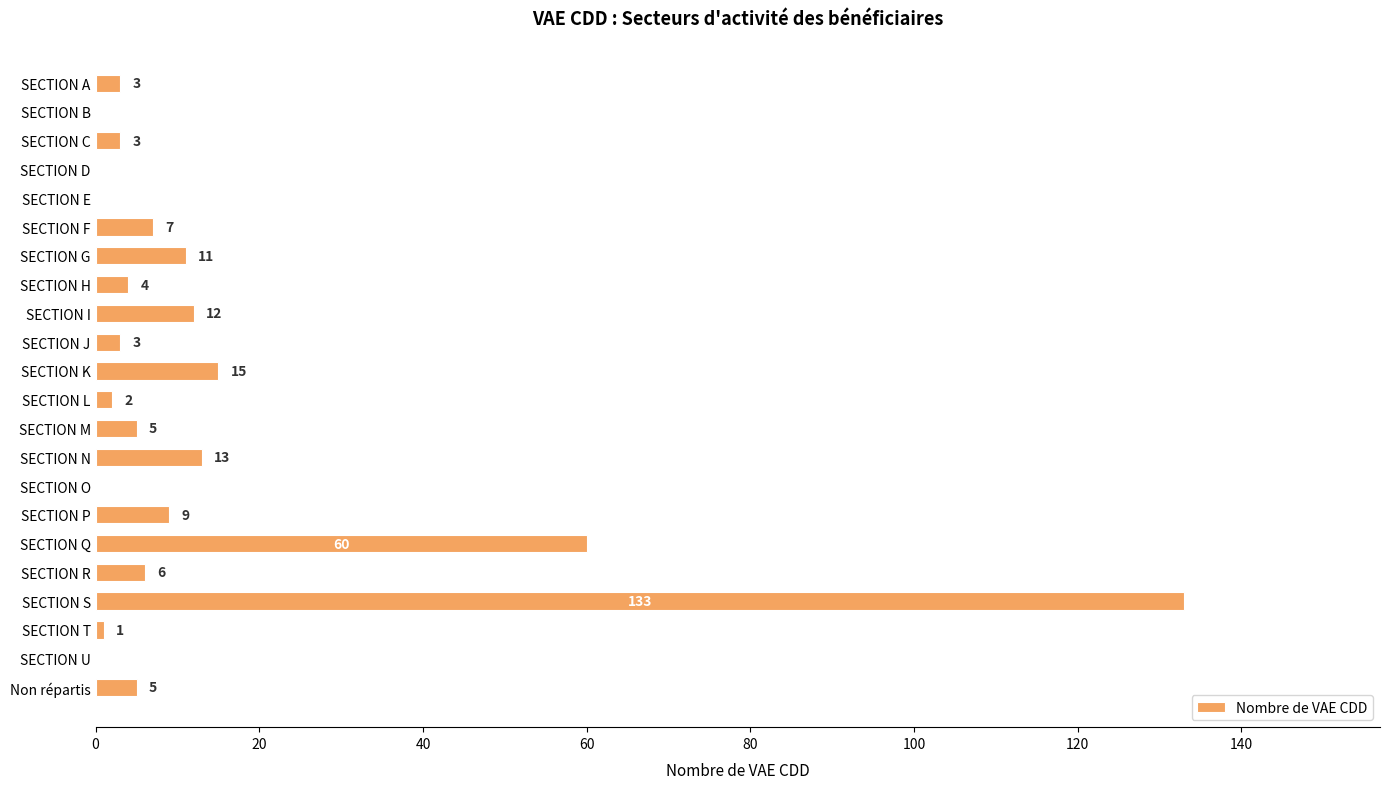

At which label is the value closest to 66?

SECTION Q